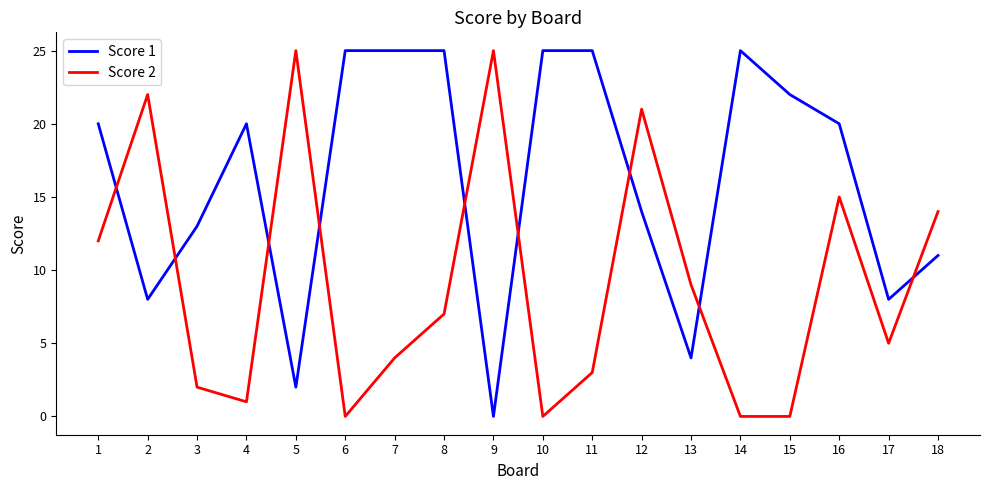

Between 3 and 8, which series saw the biggest shift?

Score 1